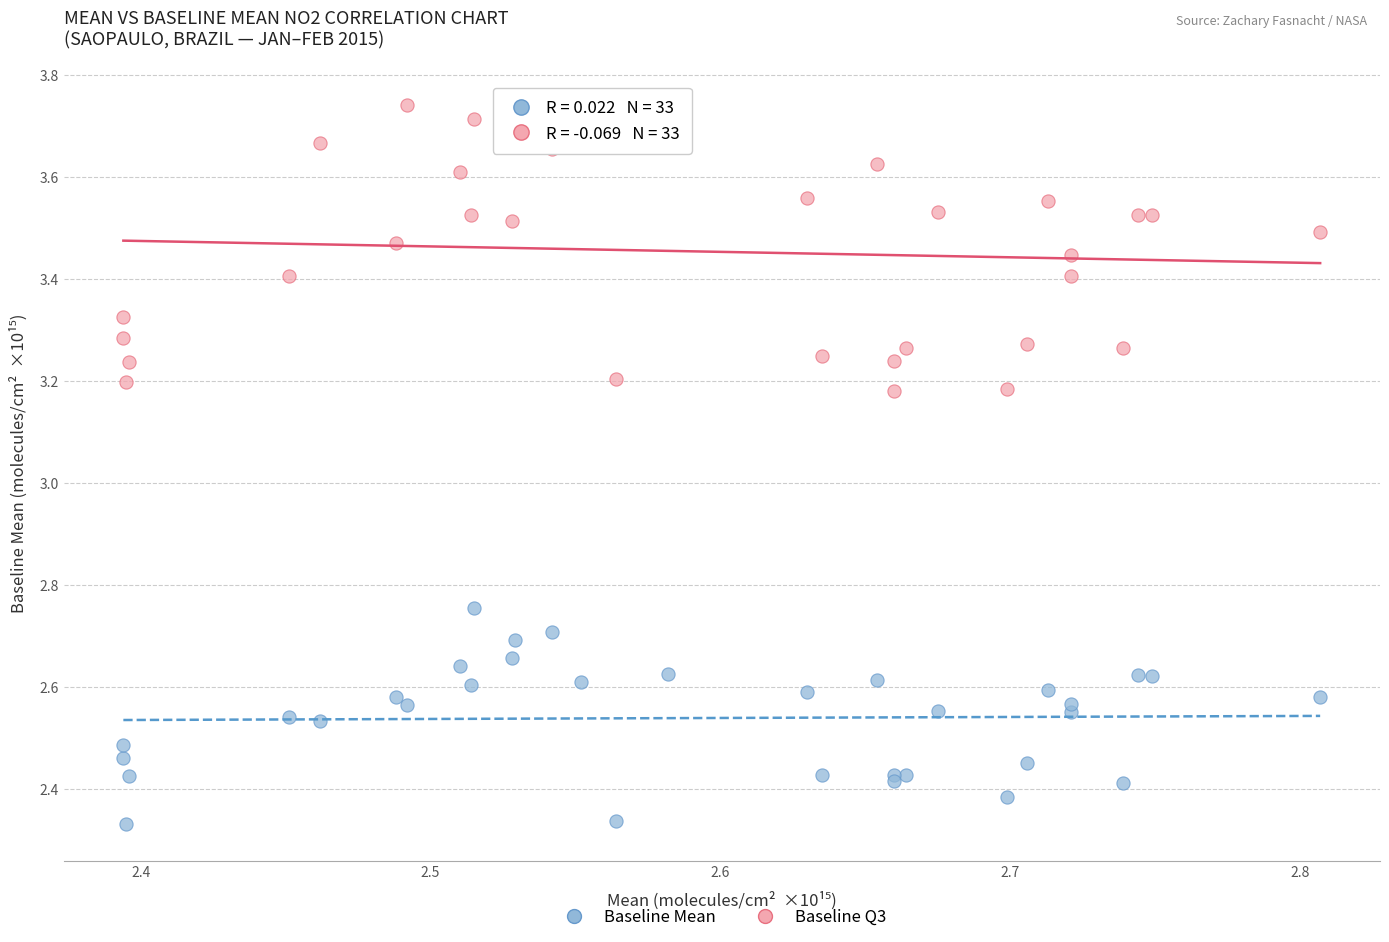

What is the X range (max minus min) for the scatter plot?

0.4